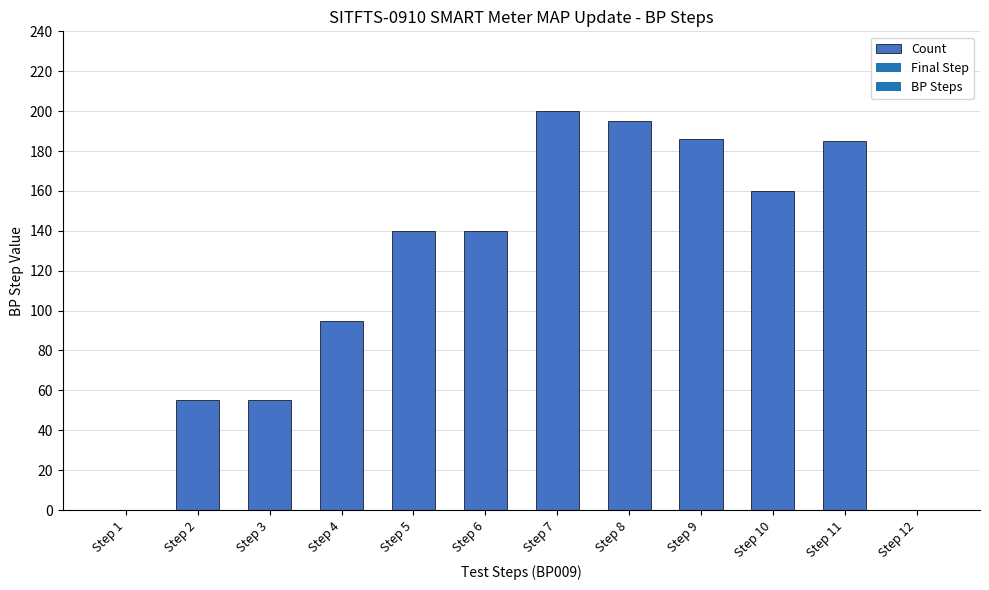

Reading right to left, extract all data points from this chart.

0	185	160	186	195	200	140	140	95	55	55	0